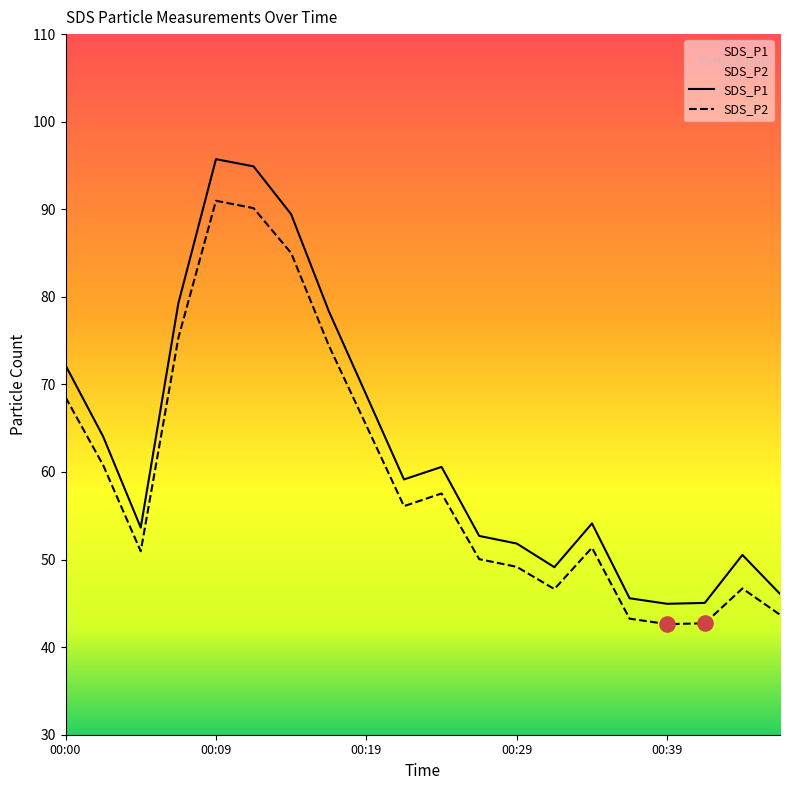

What are all the series names shown in the legend?

SDS_P1, SDS_P2